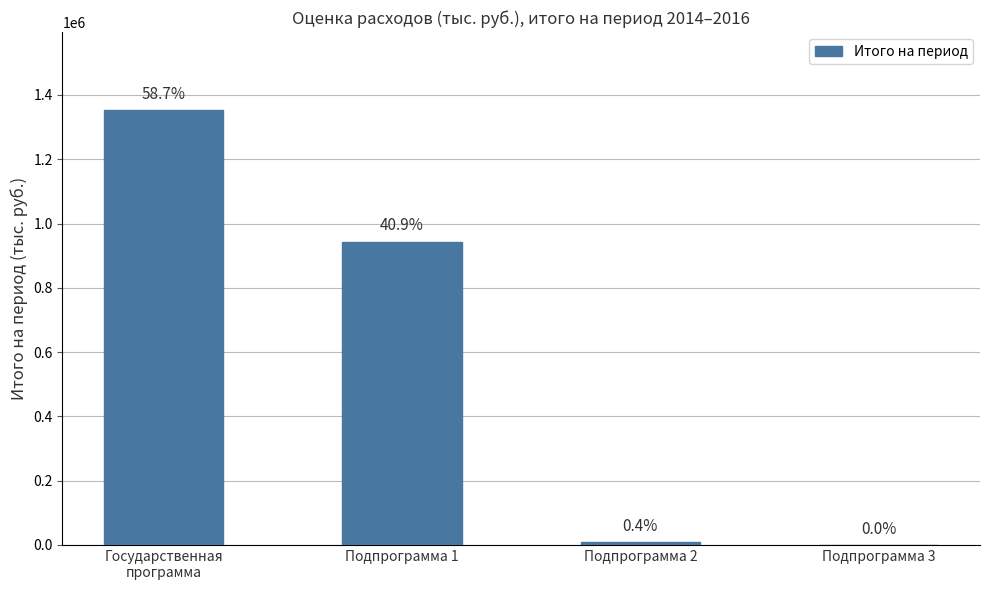

What is the label of the 1st bar from the right?

Подпрограмма 3